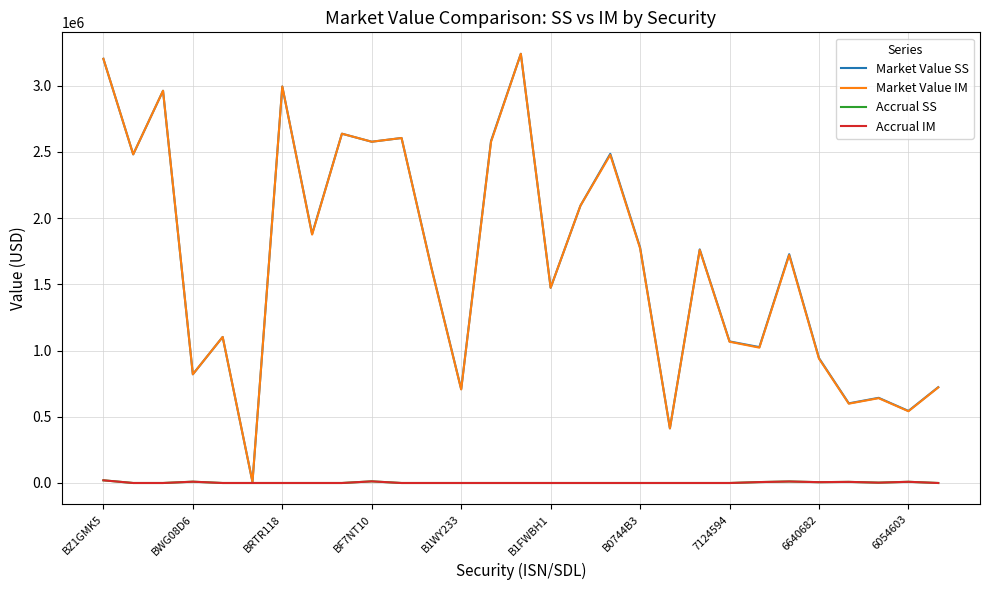

What is the sum of all Market Value SS values?

48727882.2